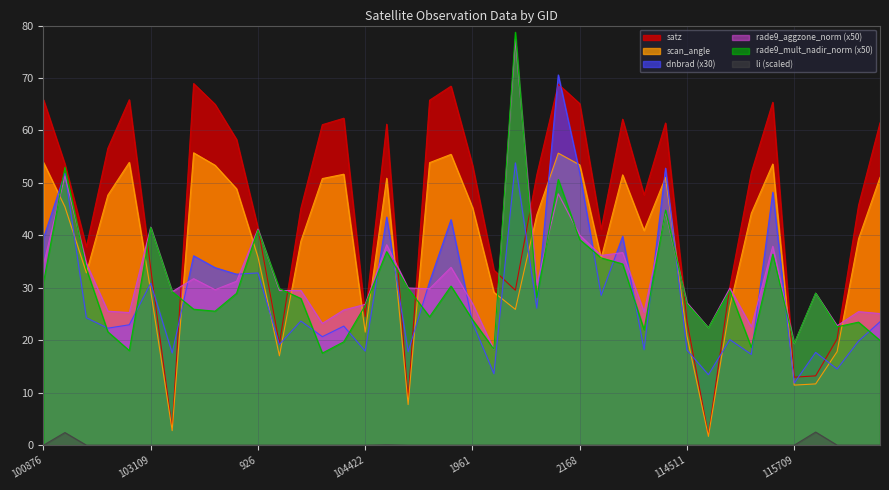

What is the sum of all rade9_mult_nadir_norm values?

1217.1